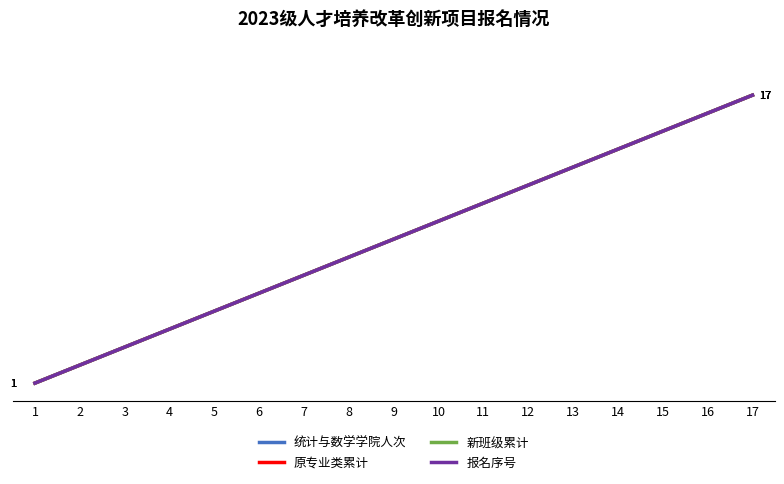

What is the maximum value for 新班级累计?

17